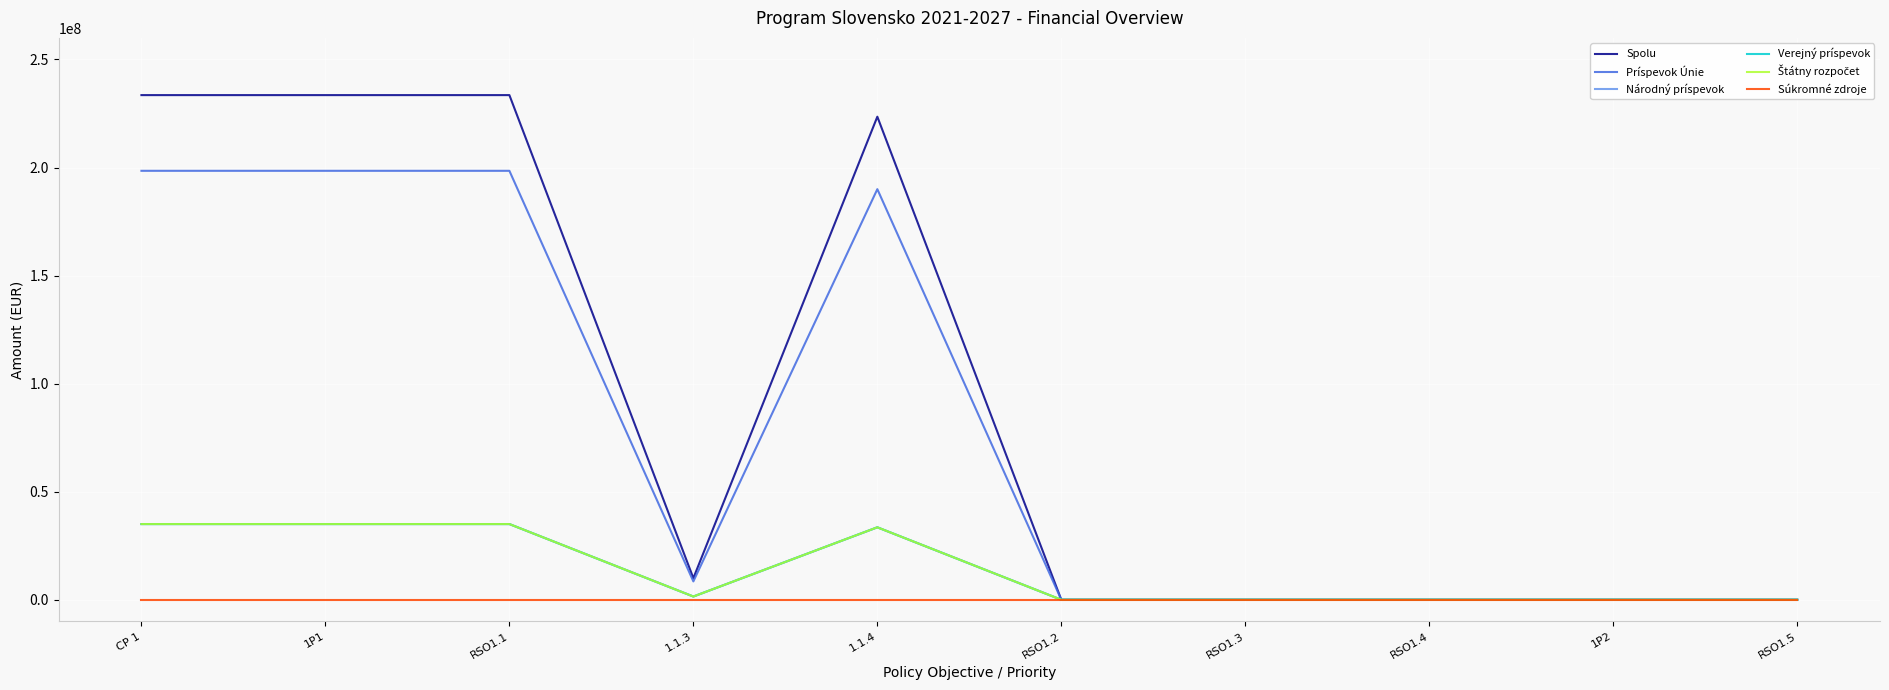

At which category is the sum across all series the highest?

CP 1